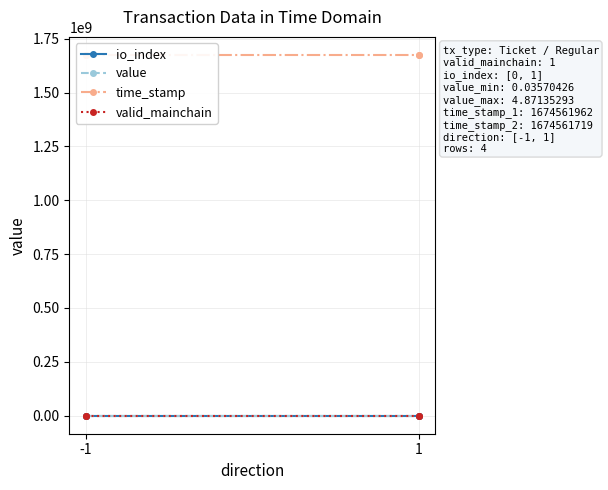

True or false: valid_mainchain and io_index intersect in this chart.

False